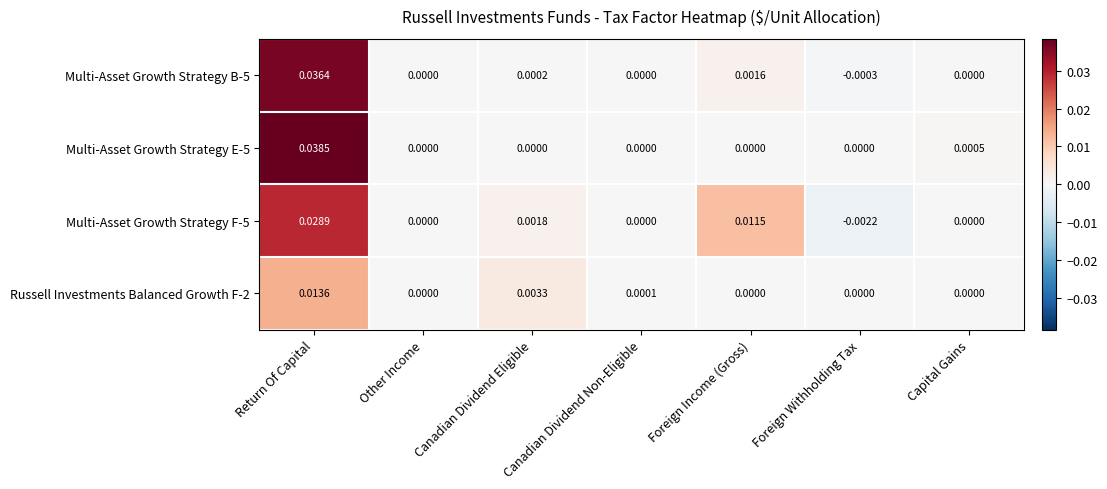

How many categories are shown in the chart?

7